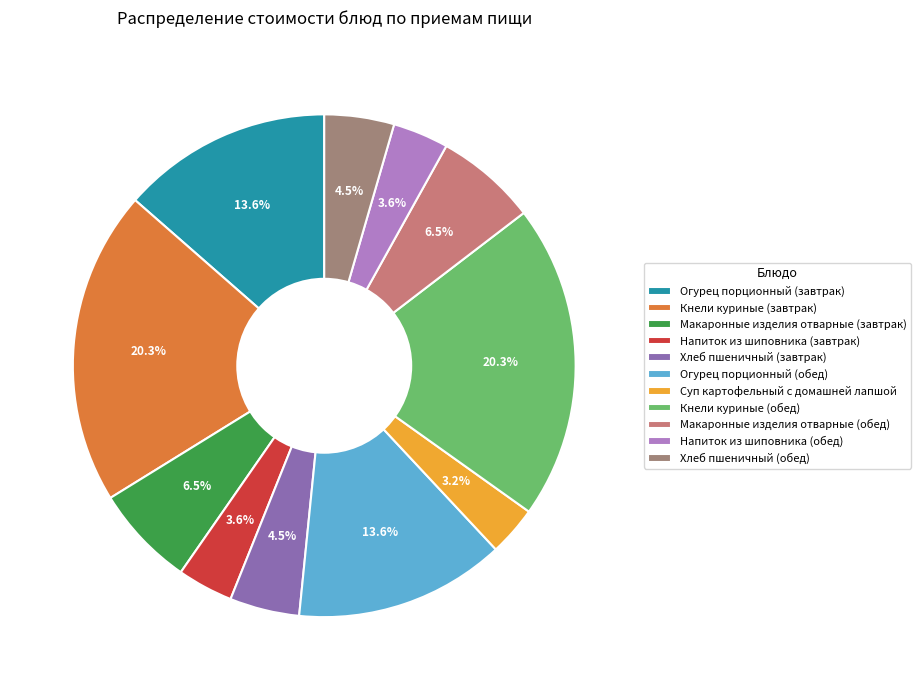

Does Огурец порционный (обед) represent more than half of the total?

No